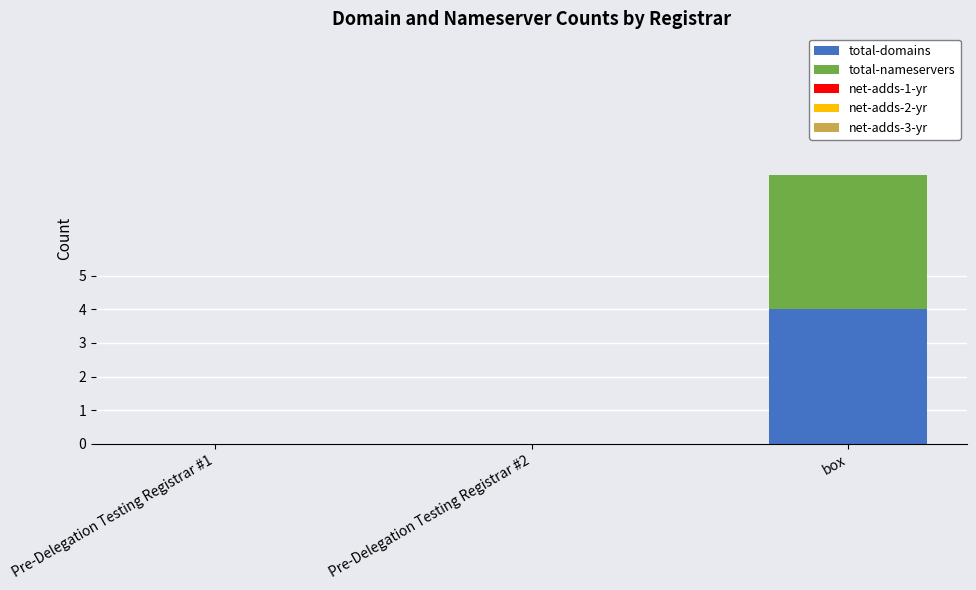

At which category is the sum across all series the highest?

box